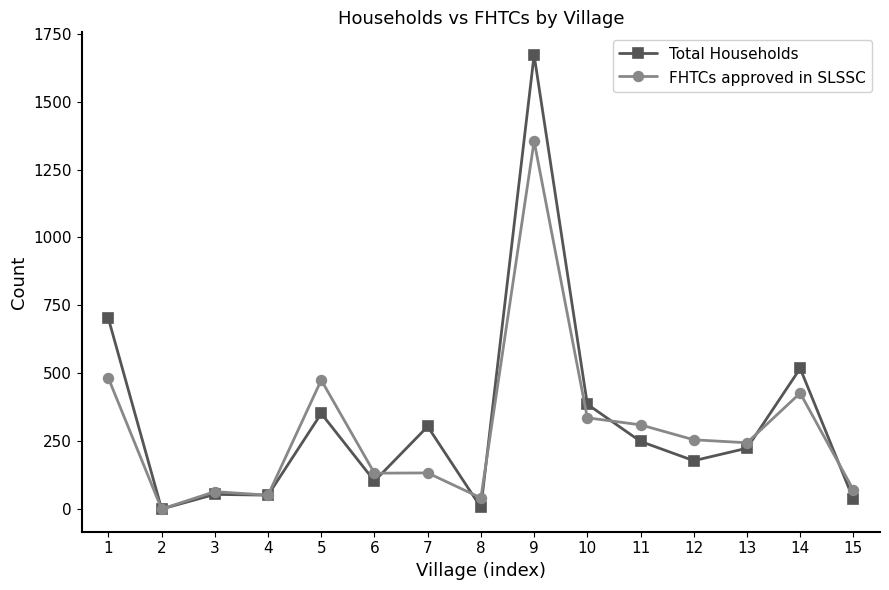

After their last crossing, which series has the higher values: Total Households or FHTCs approved in SLSSC?

FHTCs approved in SLSSC